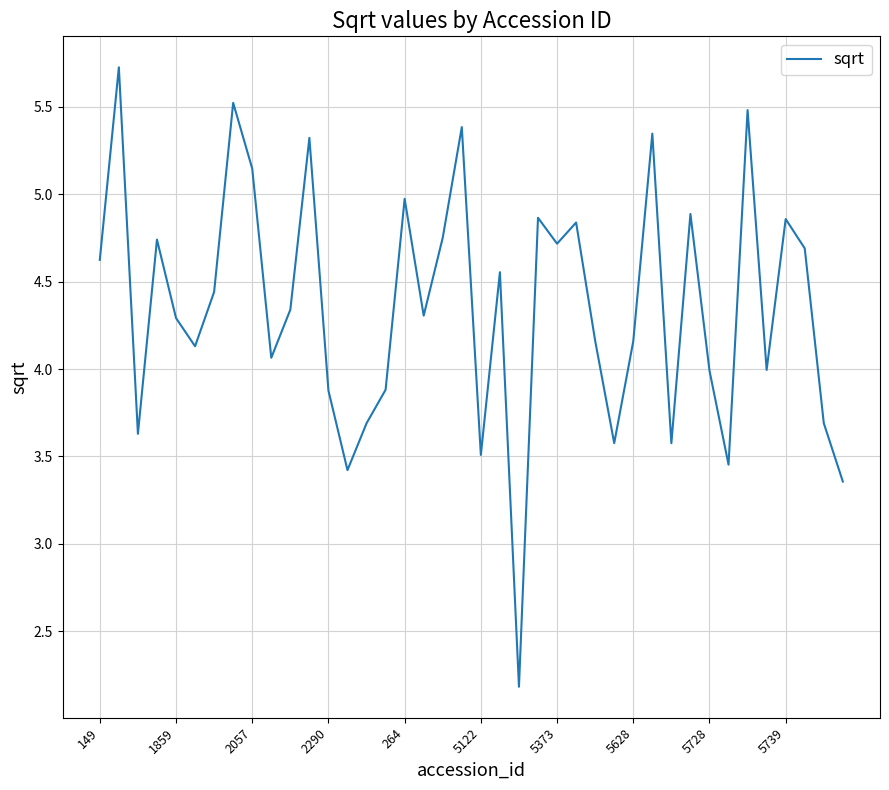

What is the greatest value displayed?

5.7